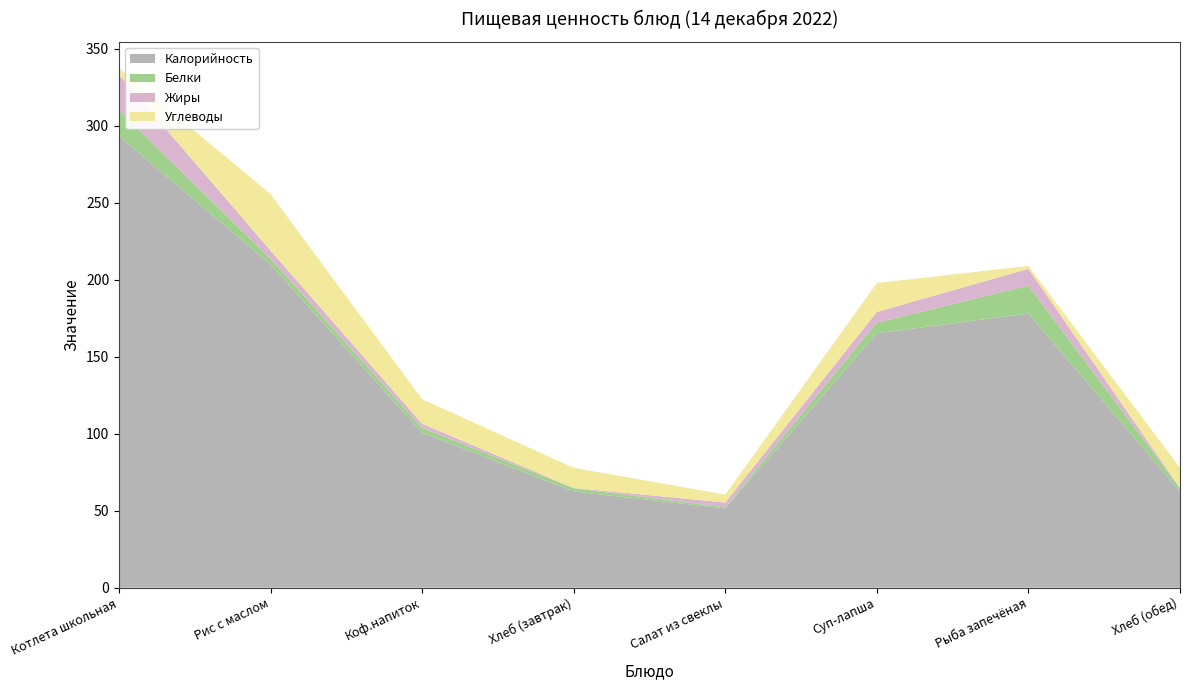

Reading left to right, extract all data points from this chart.

Калорийность: Котлета школьная=293.2	Рис с маслом=209.8	Коф.напиток=100.6	Хлеб (завтрак)=62.5	Салат из свеклы=51.4	Суп-лапша=165.2	Рыба запечёная=178.0	Хлеб (обед)=62.5
Белки: Котлета школьная=16.6	Рис с маслом=3.7	Коф.напиток=3.2	Хлеб (завтрак)=2.0	Салат из свеклы=0.9	Суп-лапша=6.9	Рыба запечёная=18.2	Хлеб (обед)=2.0
Жиры: Котлета школьная=23.3	Рис с маслом=5.4	Коф.напиток=2.7	Хлеб (завтрак)=0.2	Салат из свеклы=3.0	Суп-лапша=7.0	Рыба запечёная=10.9	Хлеб (обед)=0.2
Углеводы: Котлета школьная=4.3	Рис с маслом=36.7	Коф.напиток=15.9	Хлеб (завтрак)=13.1	Салат из свеклы=5.1	Суп-лапша=18.8	Рыба запечёная=1.9	Хлеб (обед)=13.1